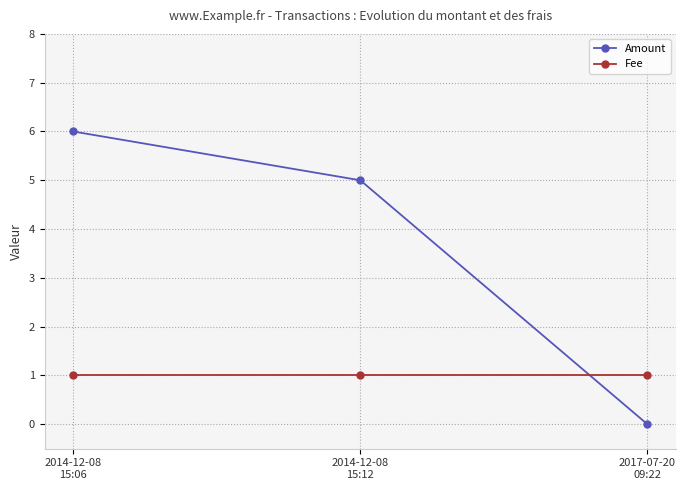

Reading right to left, extract all data points from this chart.

Amount: 2017-07-20
09:22=0	2014-12-08
15:12=5	2014-12-08
15:06=6
Fee: 2017-07-20
09:22=1	2014-12-08
15:12=1	2014-12-08
15:06=1